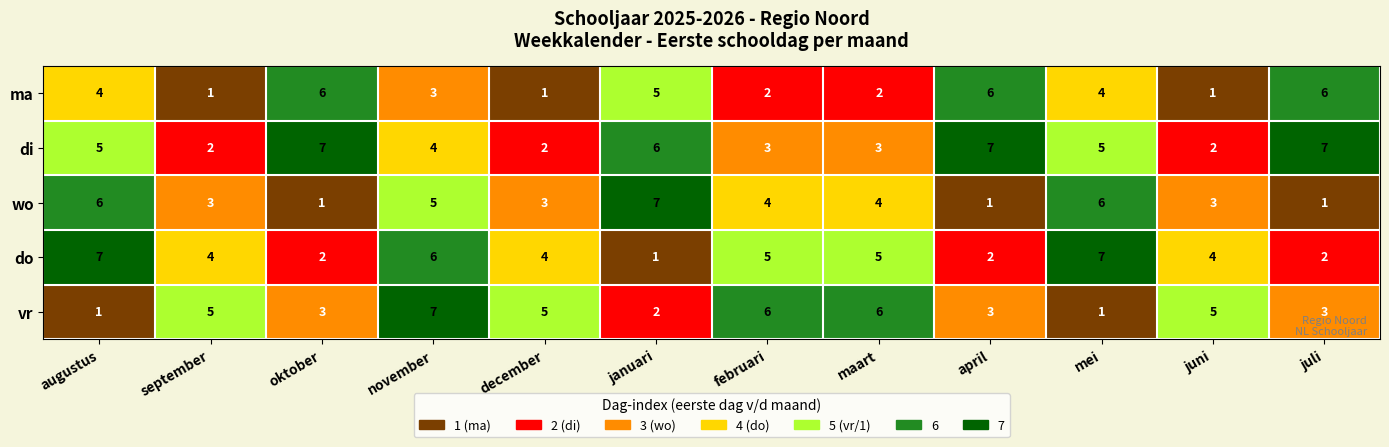

What is the maximum value shown in the chart?

7